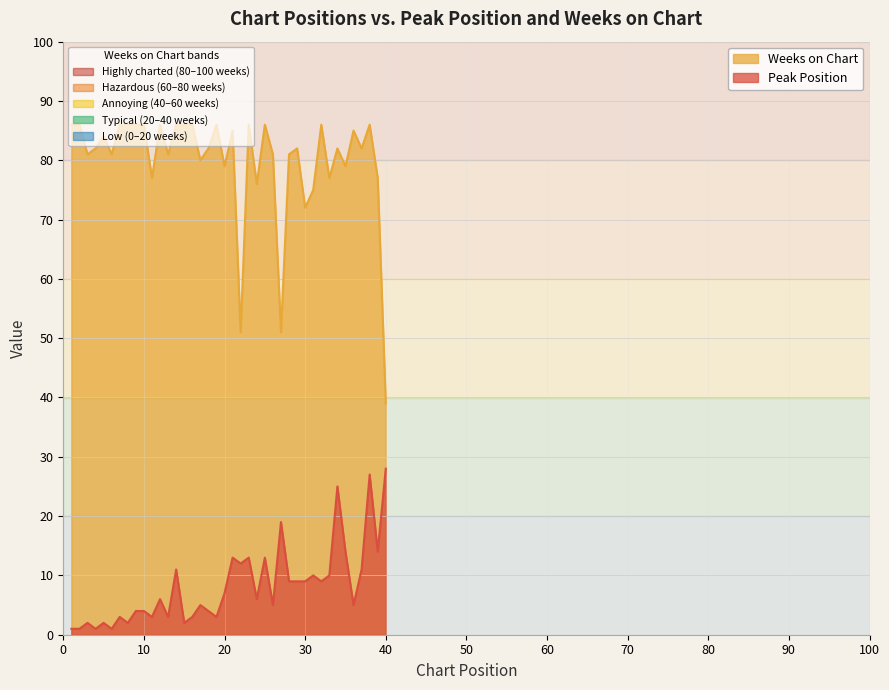

Which series has the largest total across all categories?

Weeks on Chart